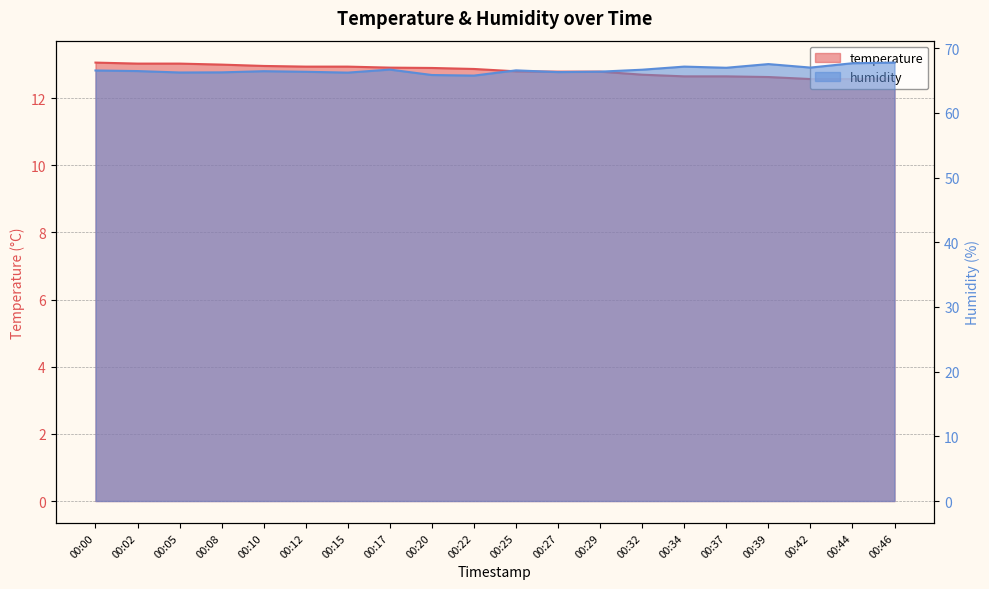

True or false: temperature and humidity cross at least once.

False